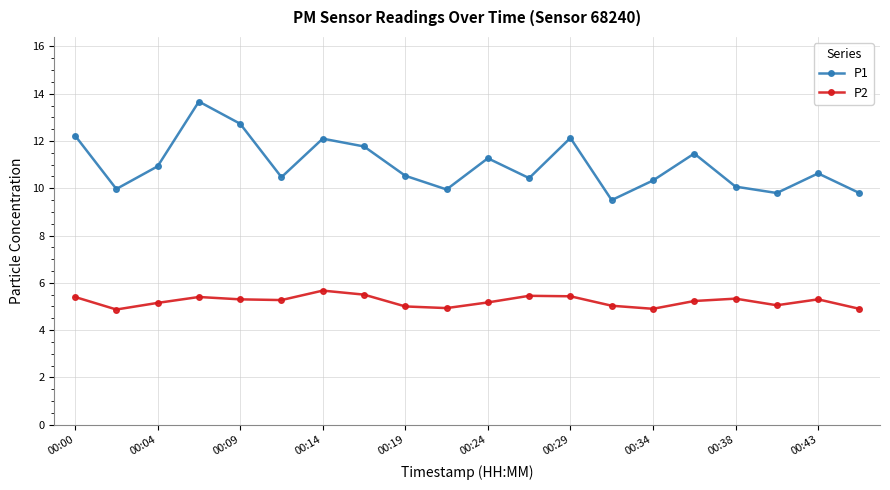

Which series has the largest total across all categories?

P1